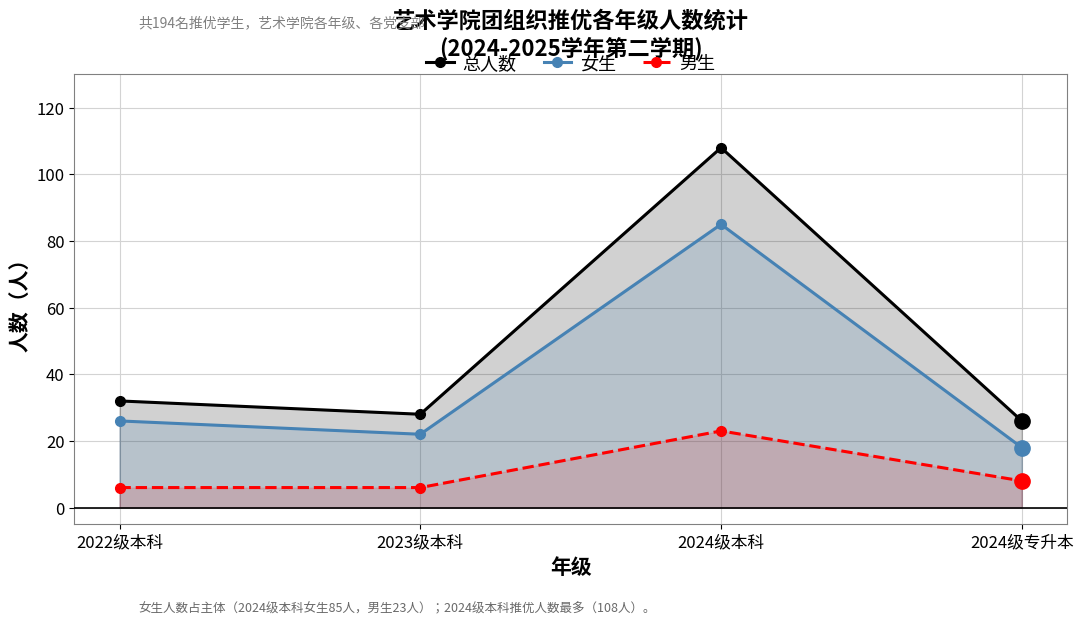

How many lines are shown in the chart?

3